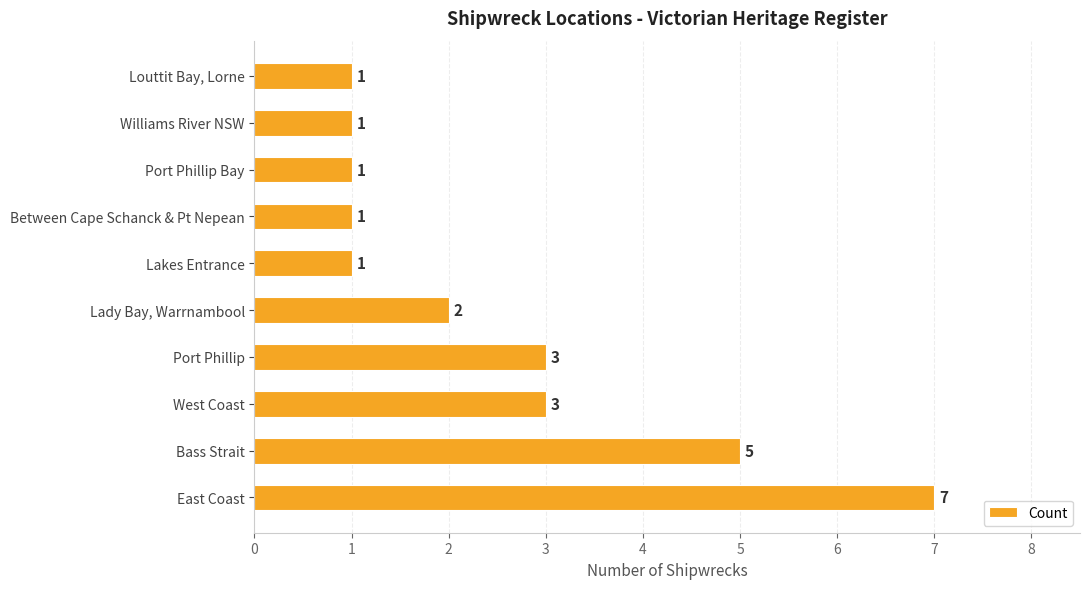

What is the difference between the maximum and second lowest values?

6